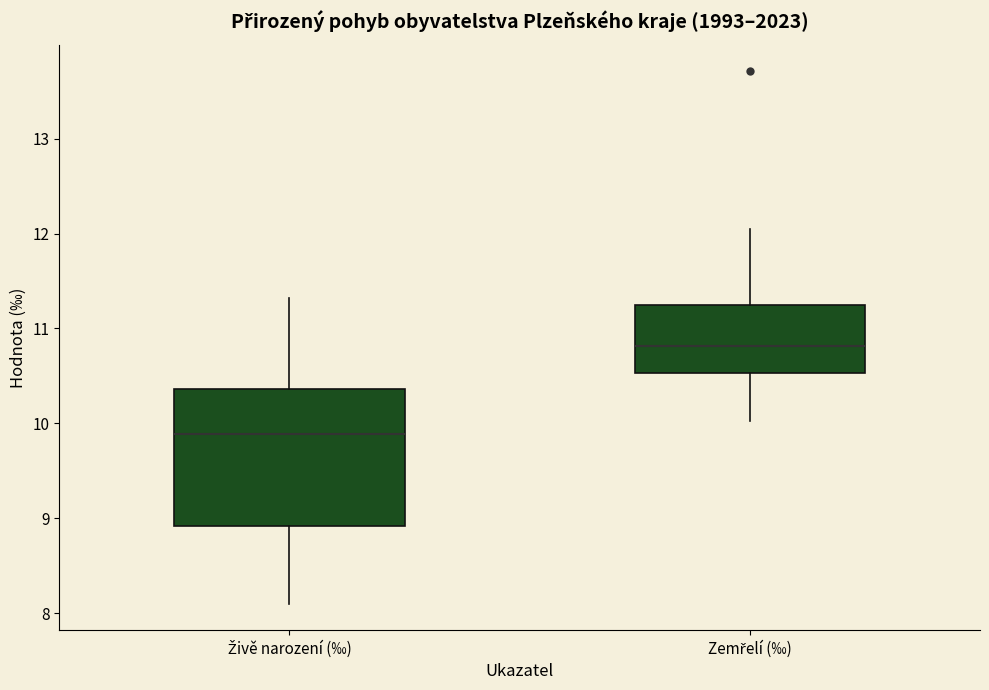

Which box's median line is the highest?

Zemřelí (‰)